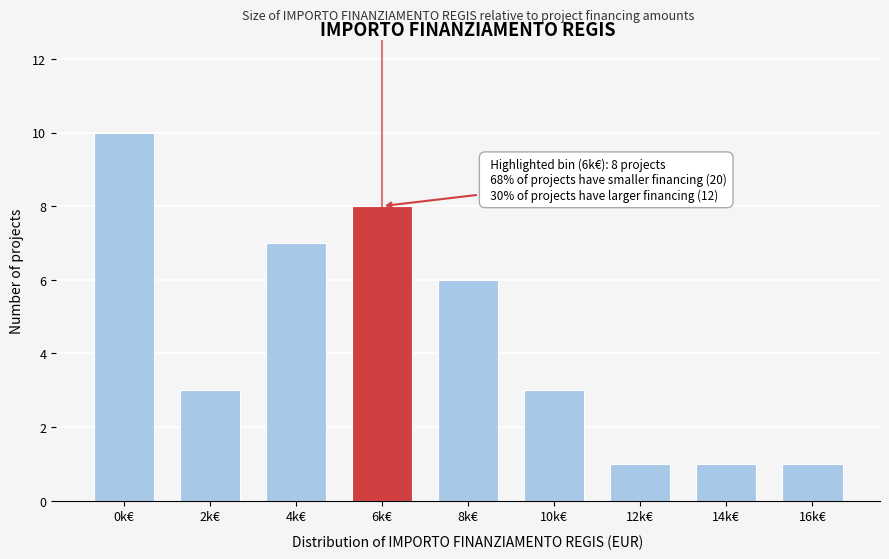

Reading right to left, transcribe all the data shown in this chart.

1	1	1	3	6	8	7	3	10